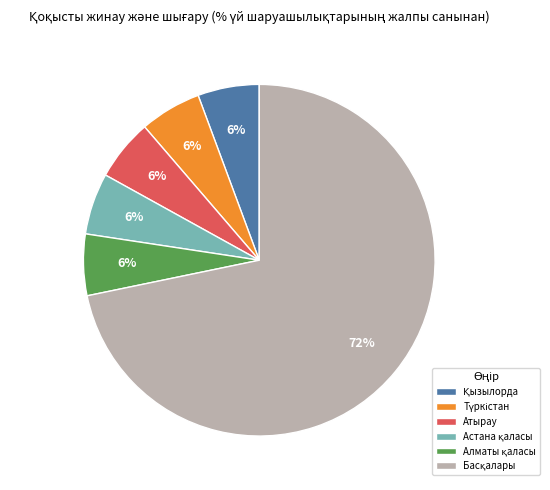

To the nearest percent, what is the average slice percentage?

17%